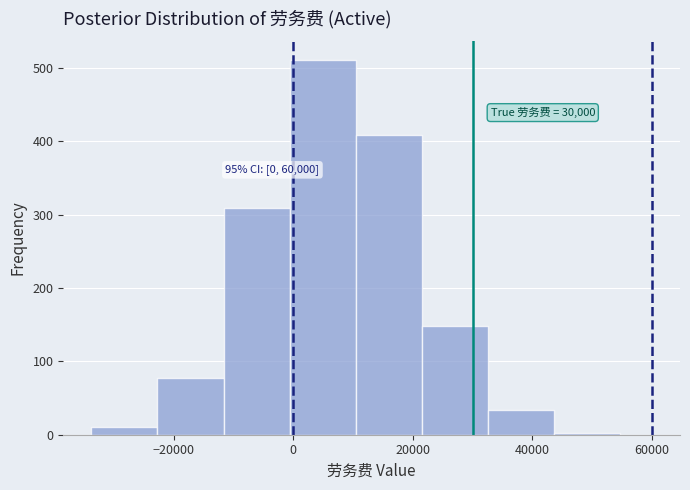

Which range on the x-axis has the tallest bar?

0 to 10000